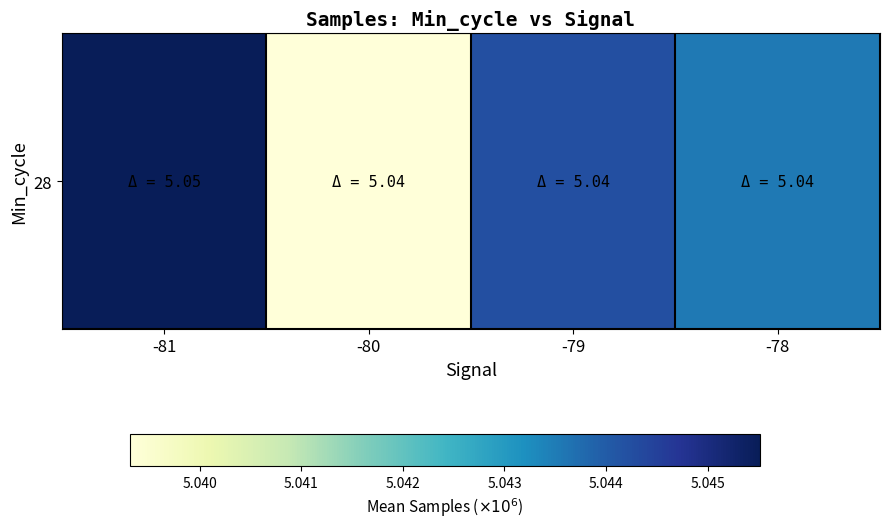

Approximately how many times larger is the value at -81 compared to -79?

1.0